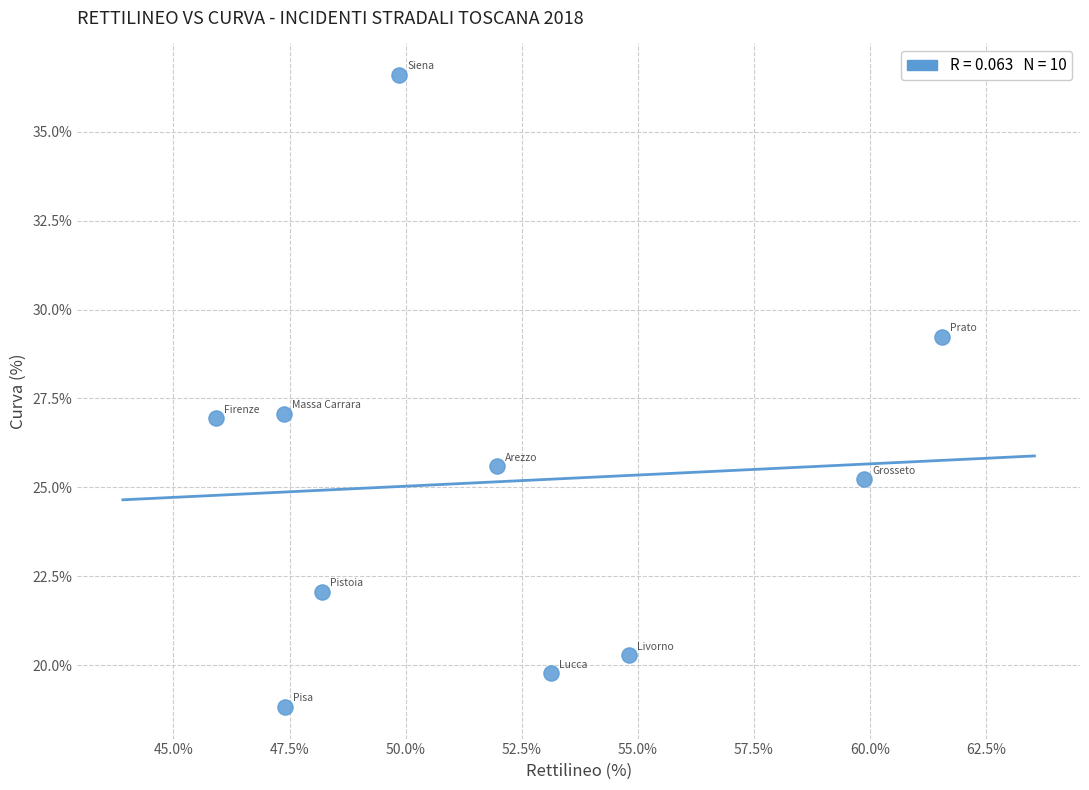

What is the average X value?

52.0